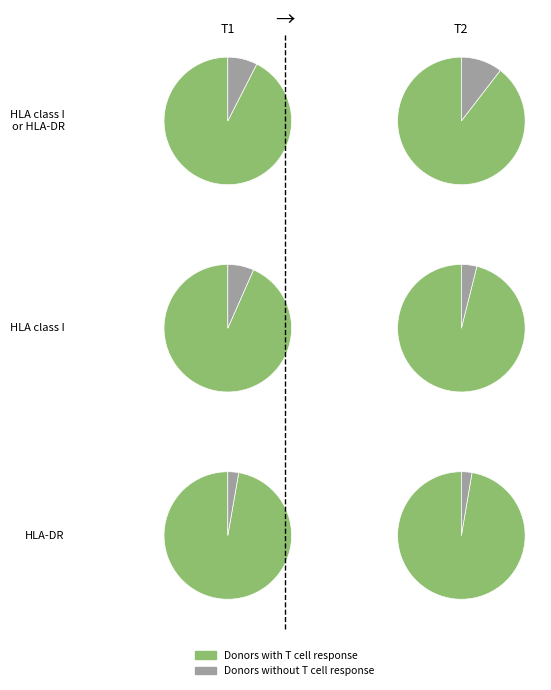

To the nearest percent, what portion does 6 represent?

19%